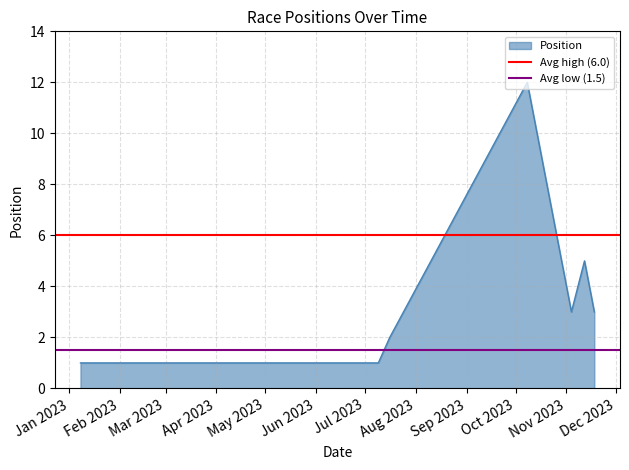

What is the highest value of the Position series?

12